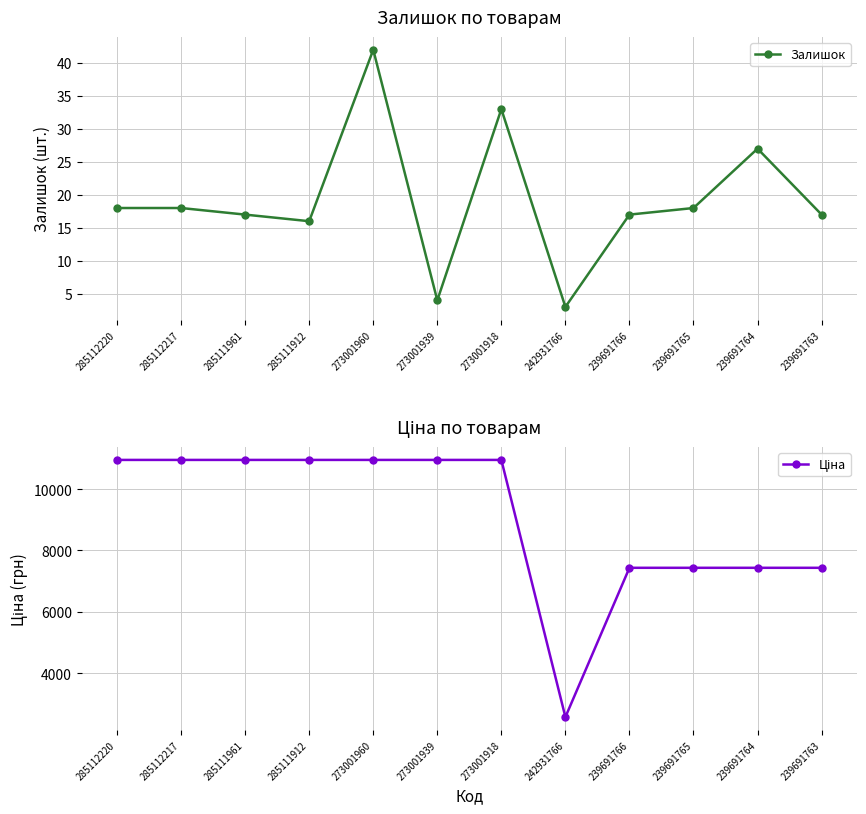

What is the value of the Залишок point at the 8th from the left?

3